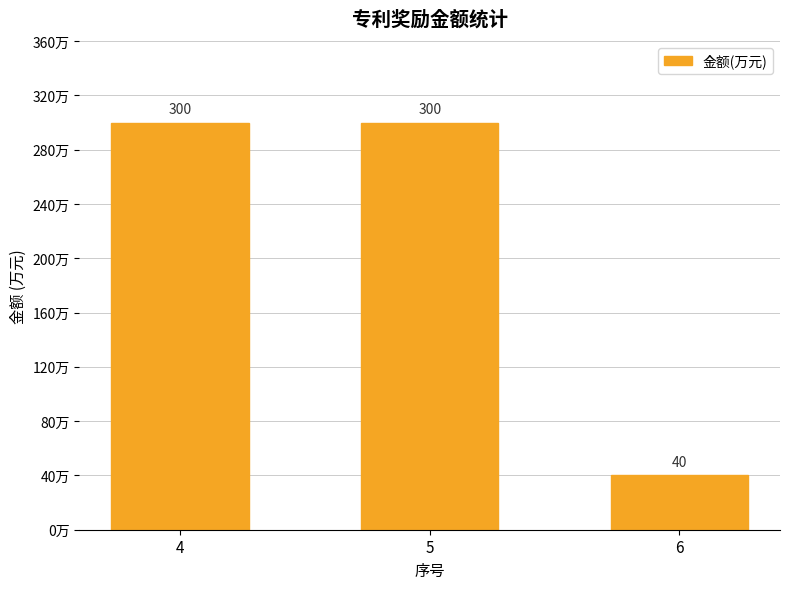

True or false: the data shows 300 at 5.

True